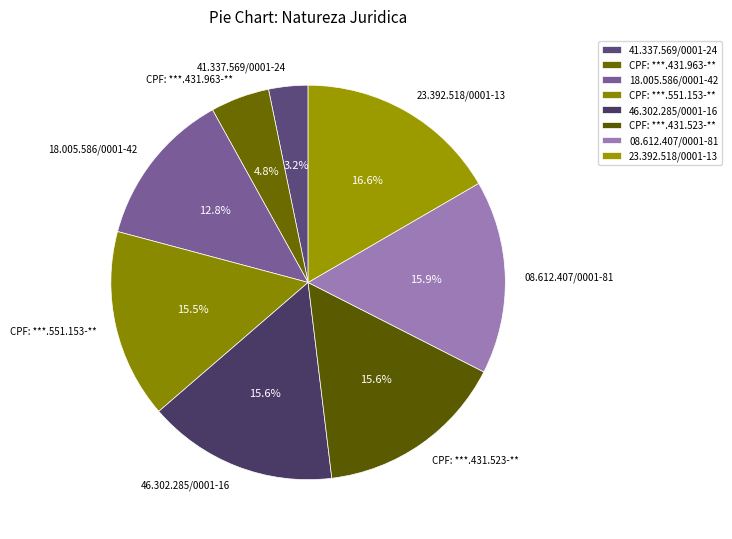

What is the ratio of the value at 46.302.285/0001-16 to the value at CPF: ***.551.153-**?

1.0